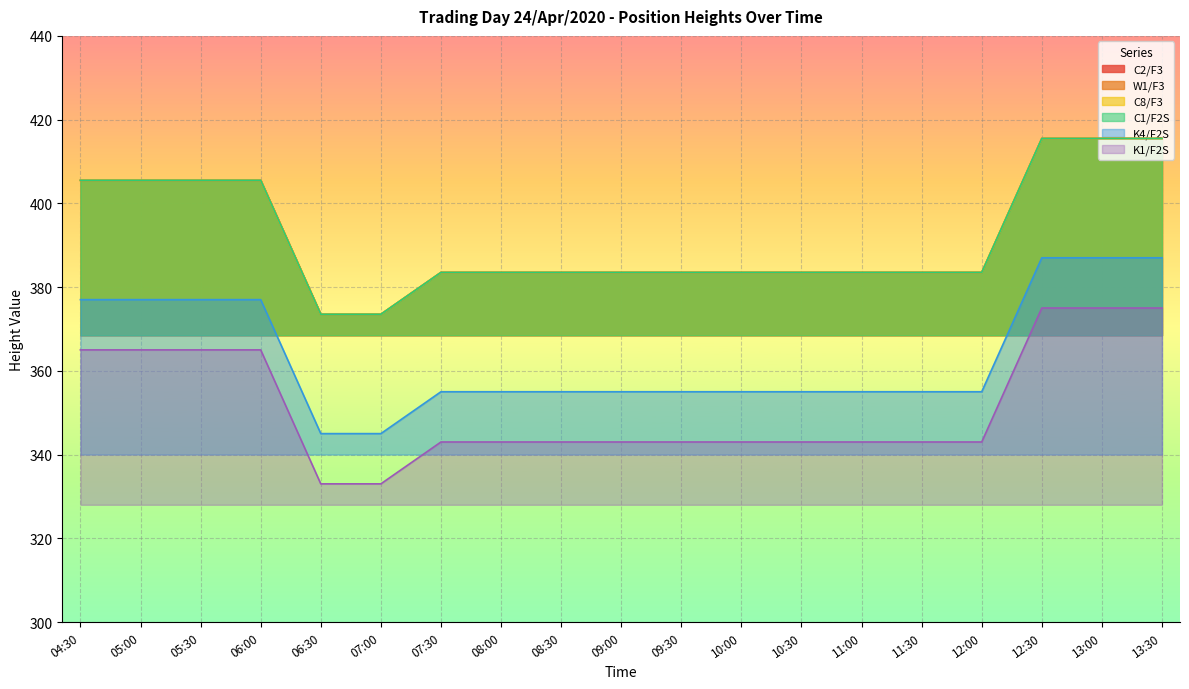

What is the spread (max minus min) of values at 10:30?

40.5